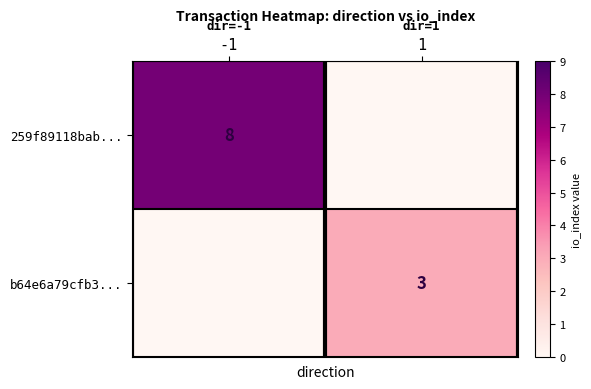

At which category does the chart reach its peak across all series?

-1